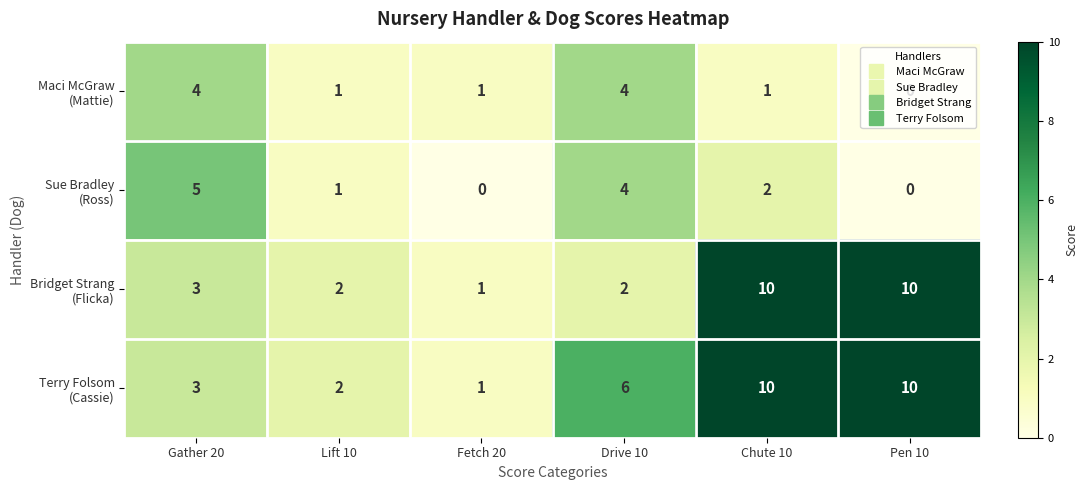

What is the maximum value shown in the chart?

10